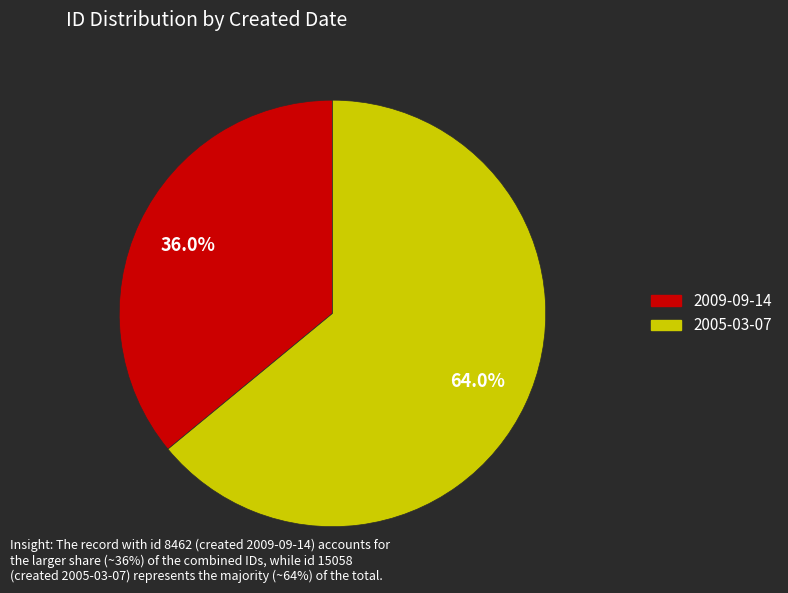

Which category accounts for the majority?

2005-03-07